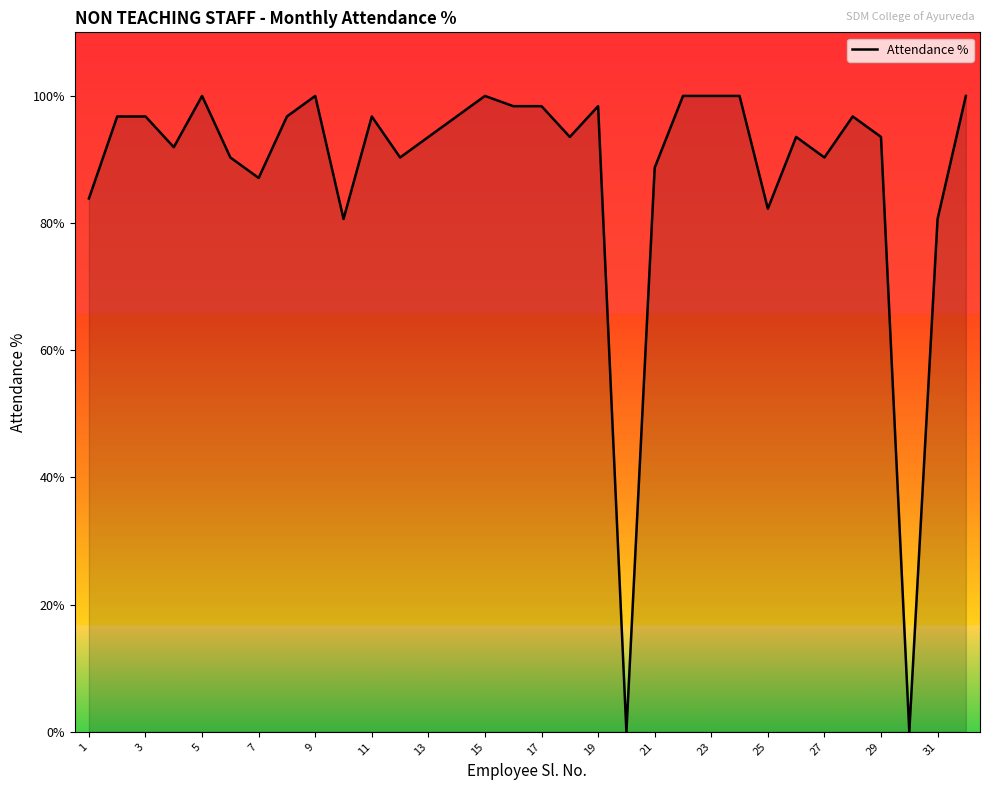

True or false: the data has more than 1 interior local peaks.

True